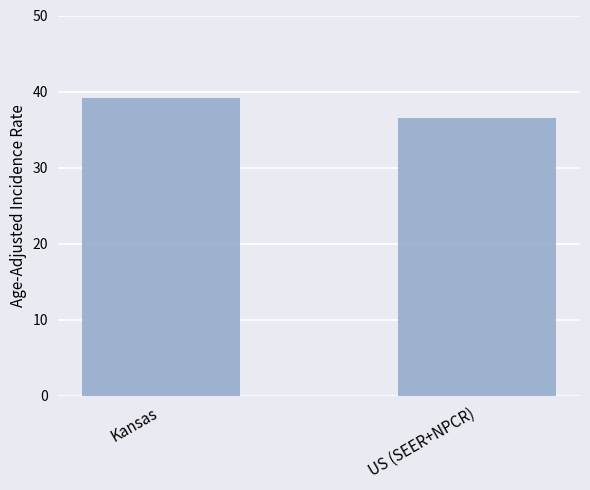

What is the ratio of the value at US (SEER+NPCR) to the value at Kansas?

0.9